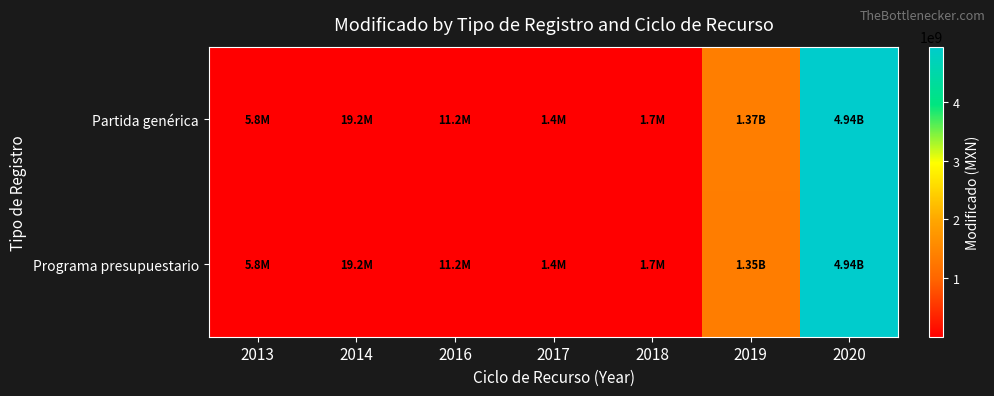

Rank the series at 2019 from lowest to highest value.

Programa presupuestario, Partida genérica